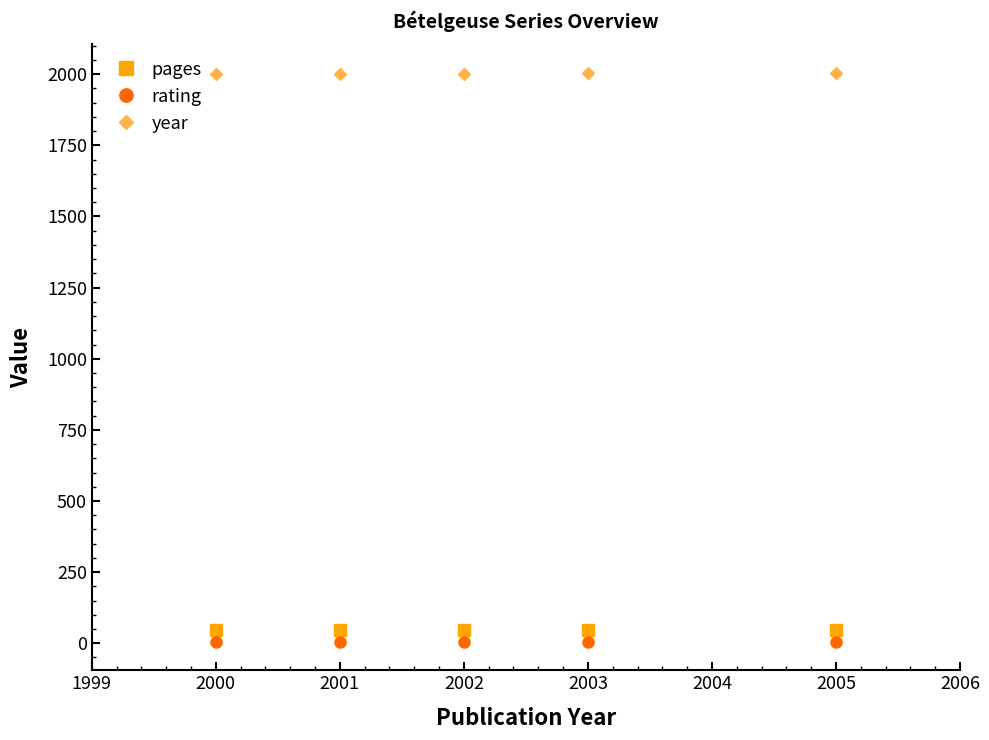

What is the sum of all pages values?

240